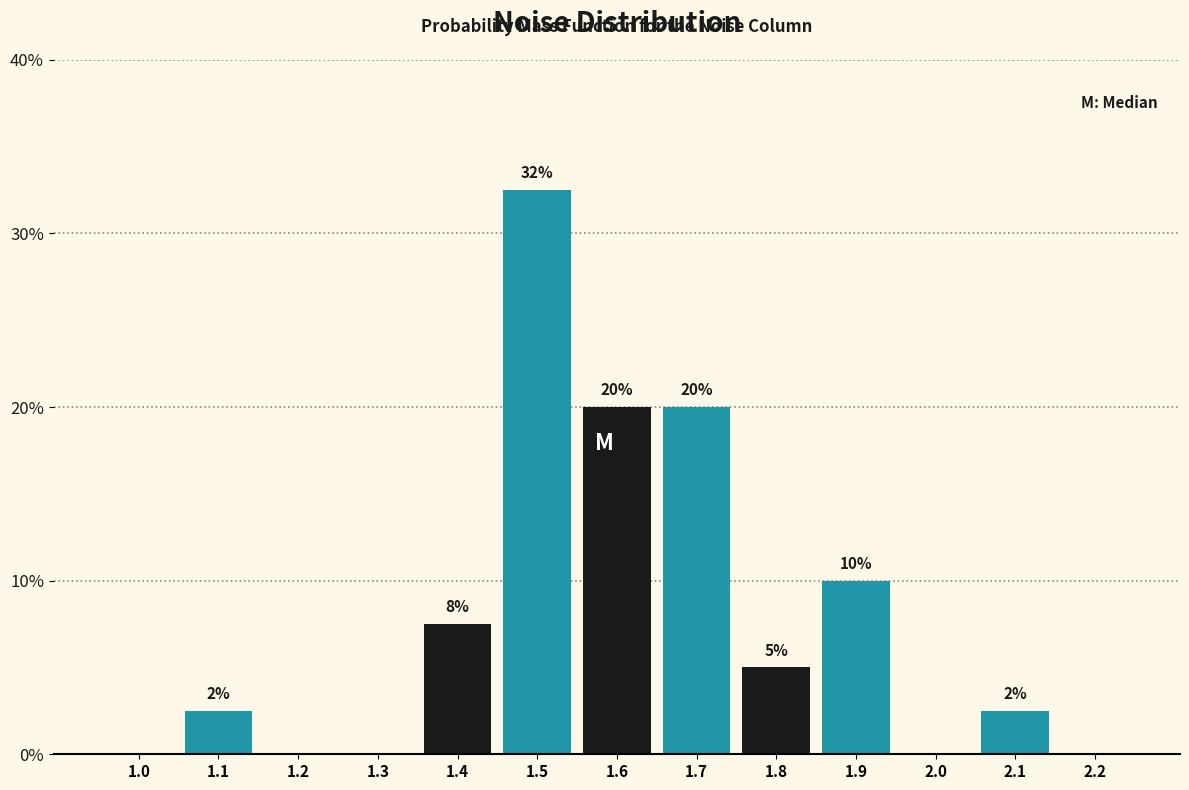

What is the change in value from 1.8 to 2.0?

-5.0